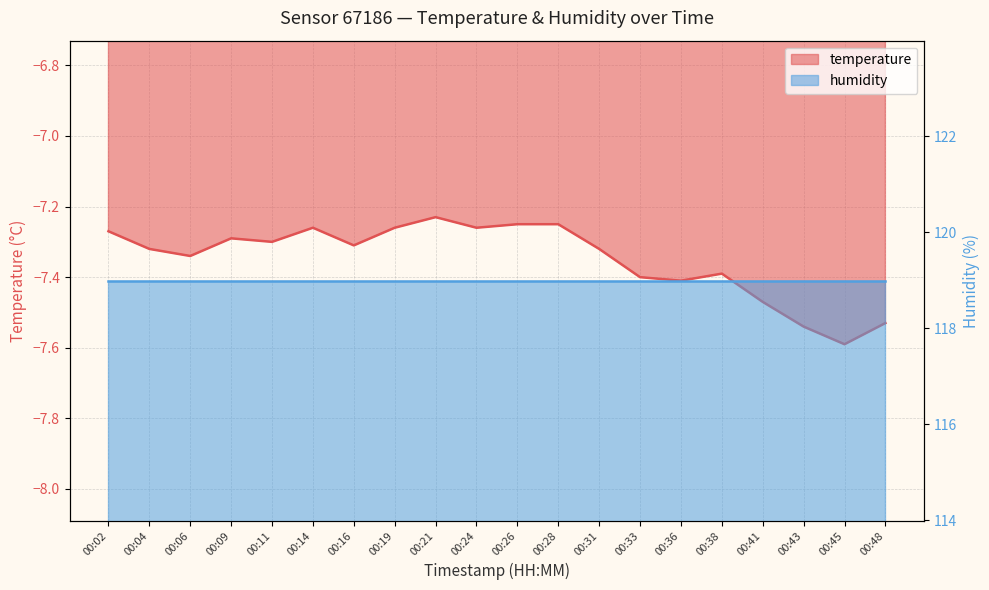

Is it true that the value at 00:45 is -2.3?

False